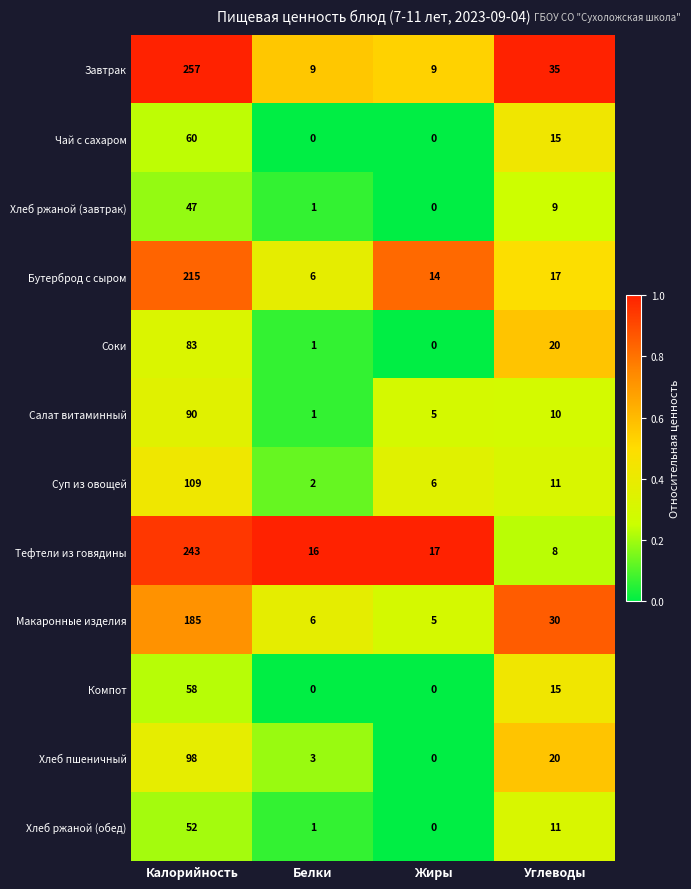

Which series changed the most between Калорийность and Белки?

Завтрак